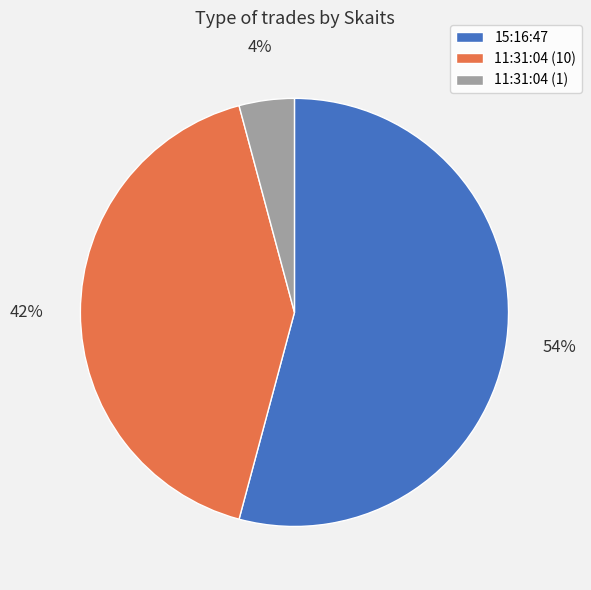

Does any single category account for the majority?

Yes